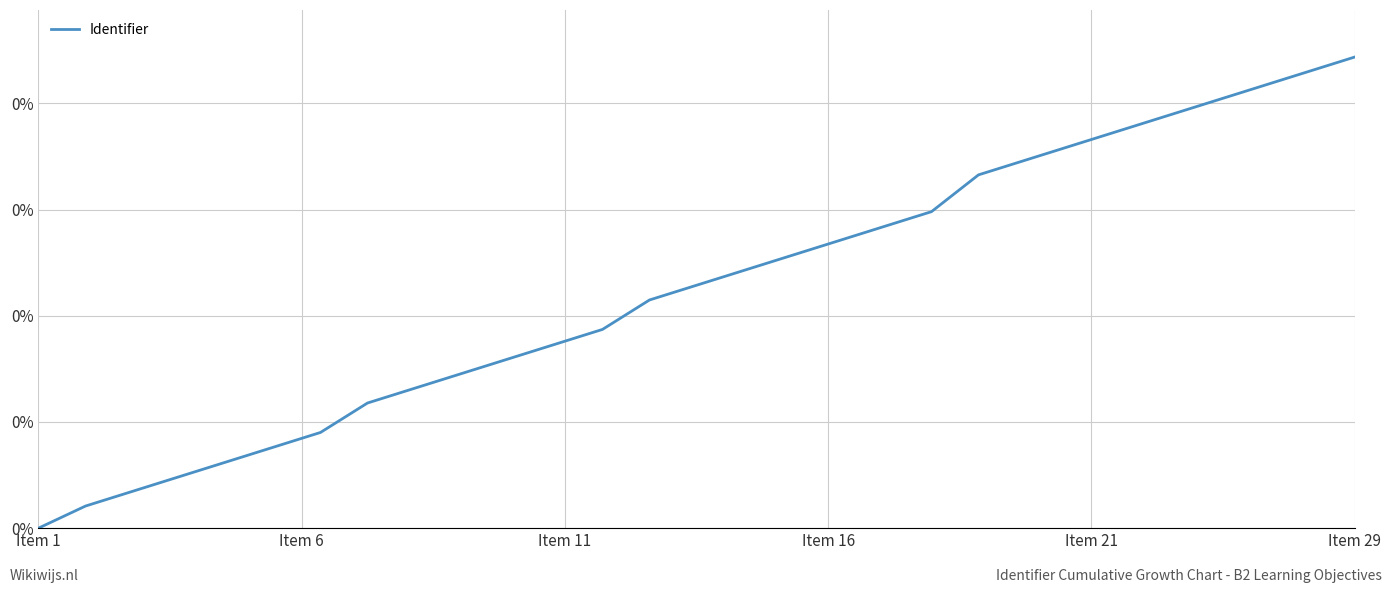

True or false: the data has more than 1 interior local peaks.

False